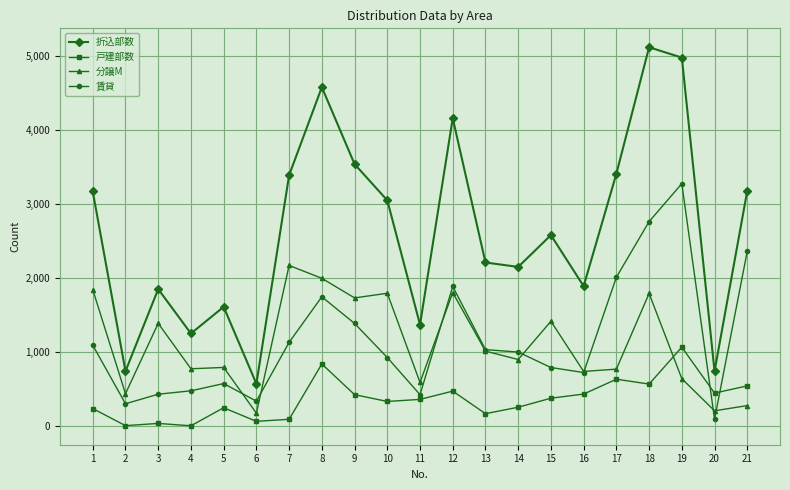

True or false: 戸建部数 and 賃貸 intersect in this chart.

True